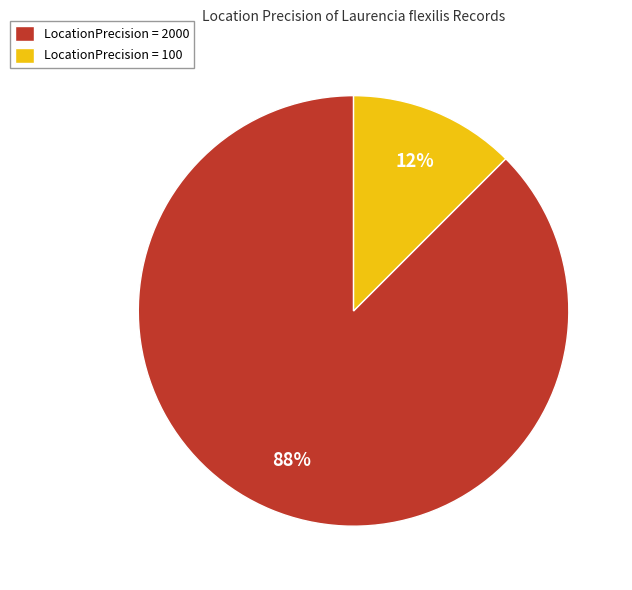

Between LocationPrecision = 2000 and LocationPrecision = 100, which is larger?

LocationPrecision = 2000